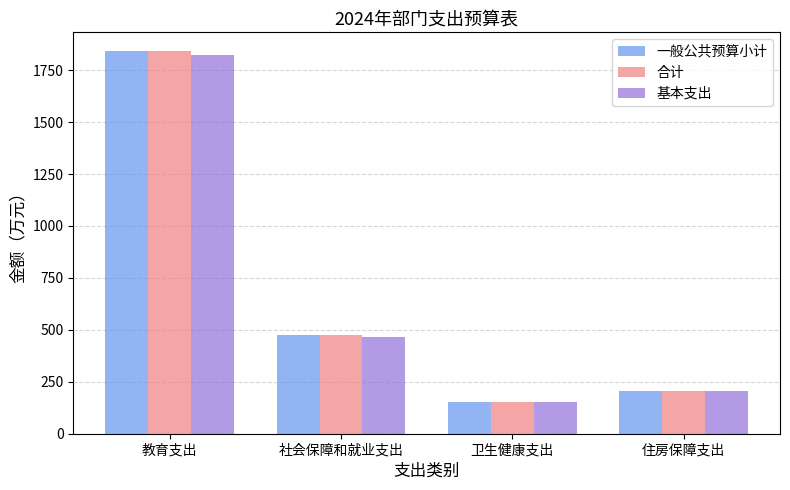

True or false: 一般公共预算小计 has a value of 101.2 at 住房保障支出.

False